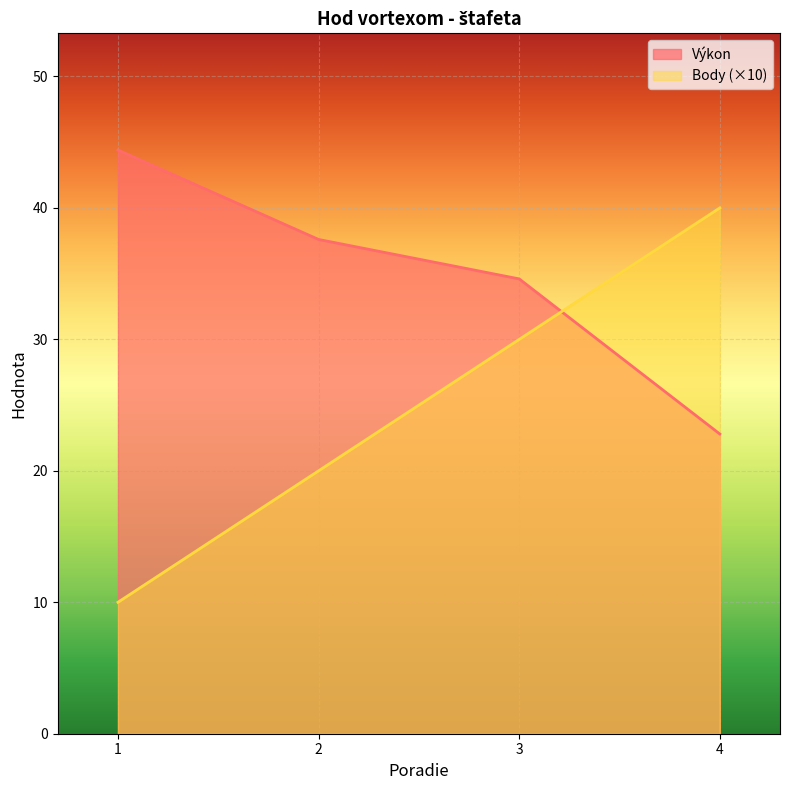

What is the sum of the Výkon values at 4 and 3?

57.4